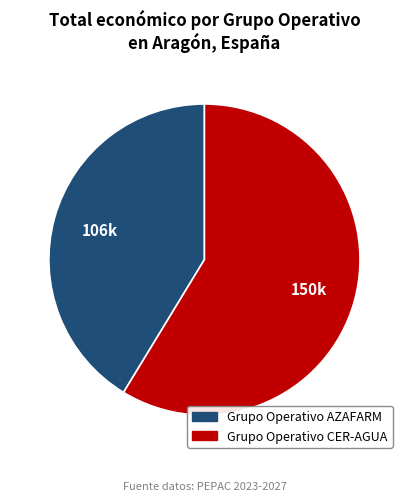

Approximately how many times larger is the value at Grupo Operativo AZAFARM compared to Grupo Operativo CER-AGUA?

0.7